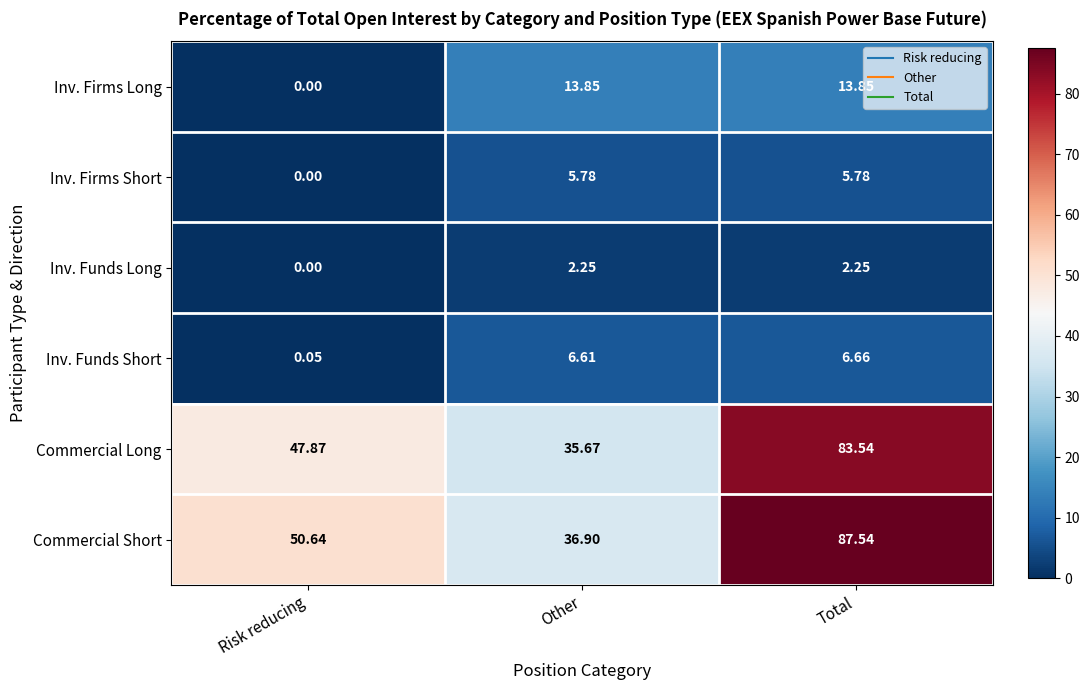

Is the value of Inv. Firms Short at Other greater than the value of Commercial Long at Total?

No